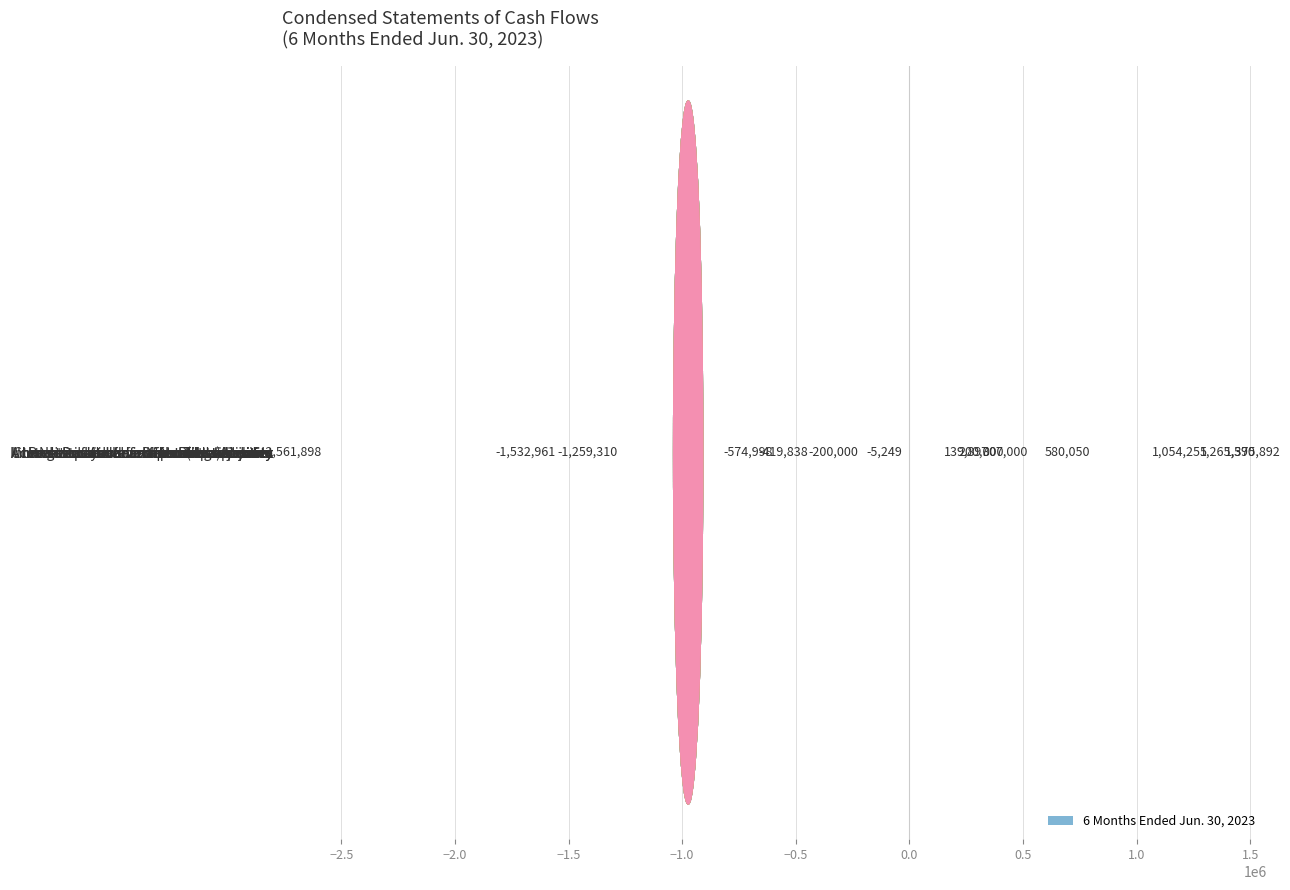

What is the maximum value shown in the chart?

1375892